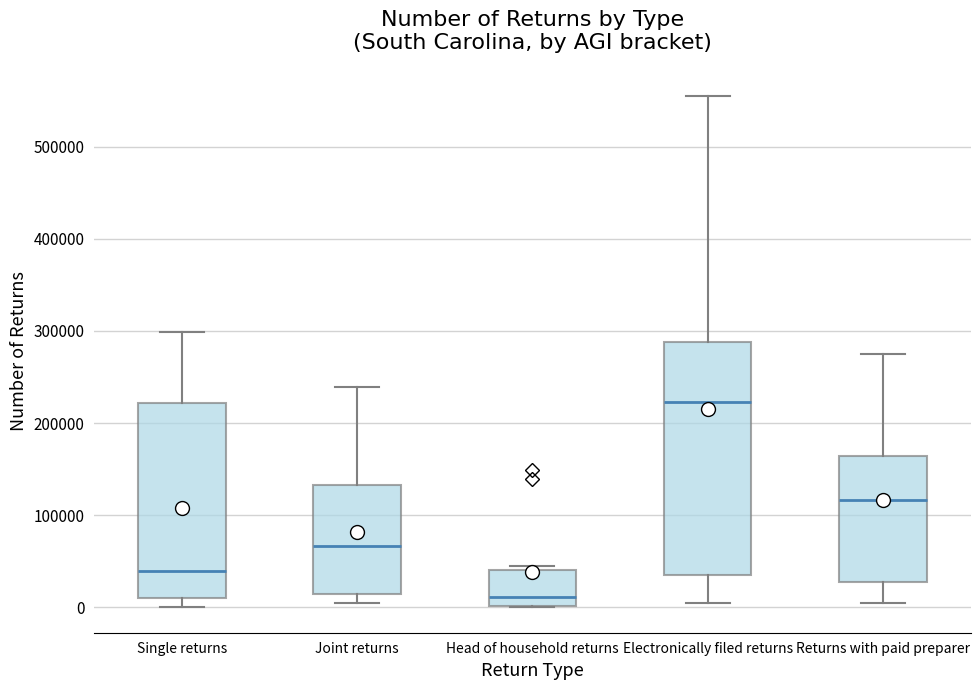

Where does the median line of the box for Returns with paid preparer sit on the y-axis? The values are not printed on the chart, so give them approximately, as read against the axis.

120000